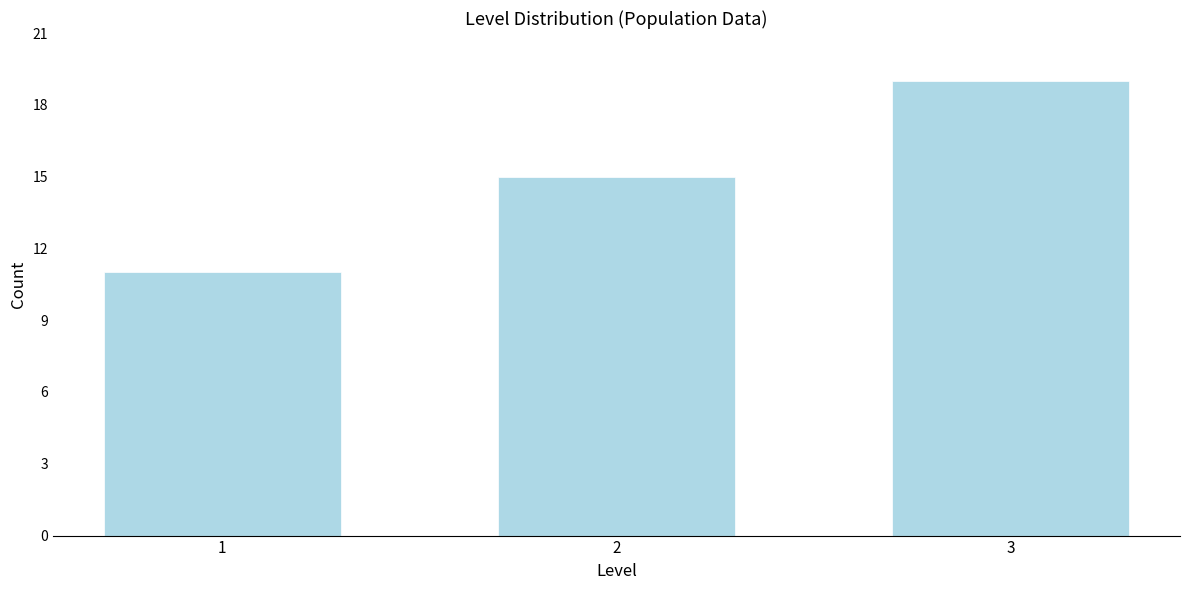

Reading left to right, transcribe all the data shown in this chart.

11	15	19